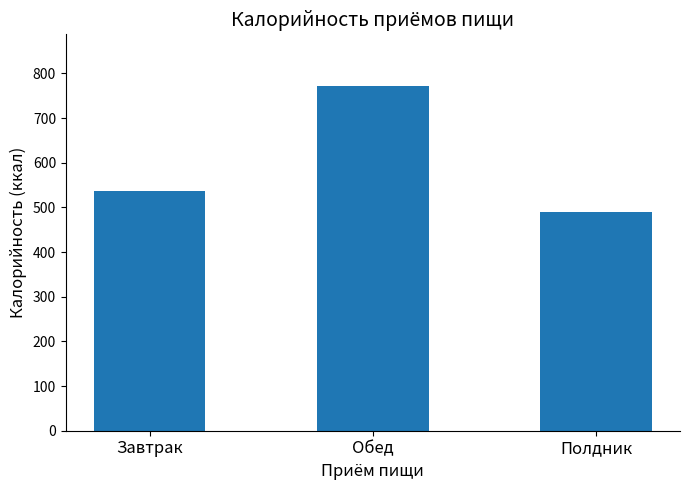

What is the change in value from Завтрак to Обед?

+235.2